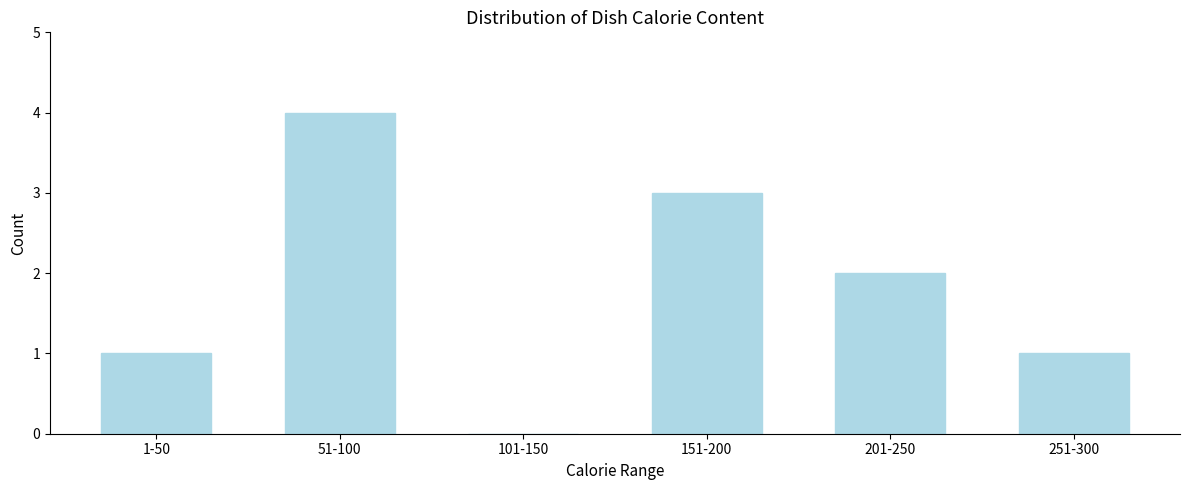

Reading left to right, transcribe all the data shown in this chart.

1-50=1	51-100=4	101-150=0	151-200=3	201-250=2	251-300=1